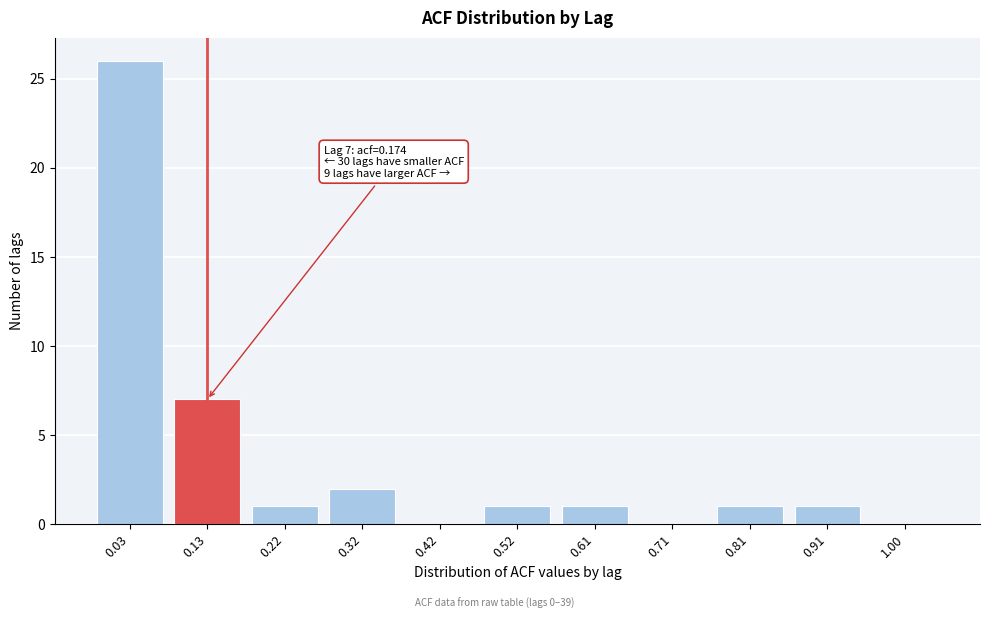

Reading left to right, transcribe all the data shown in this chart.

0.03=26	0.13=7	0.22=1	0.32=2	0.42=0	0.52=1	0.61=1	0.71=0	0.81=1	0.91=1	1.00=0